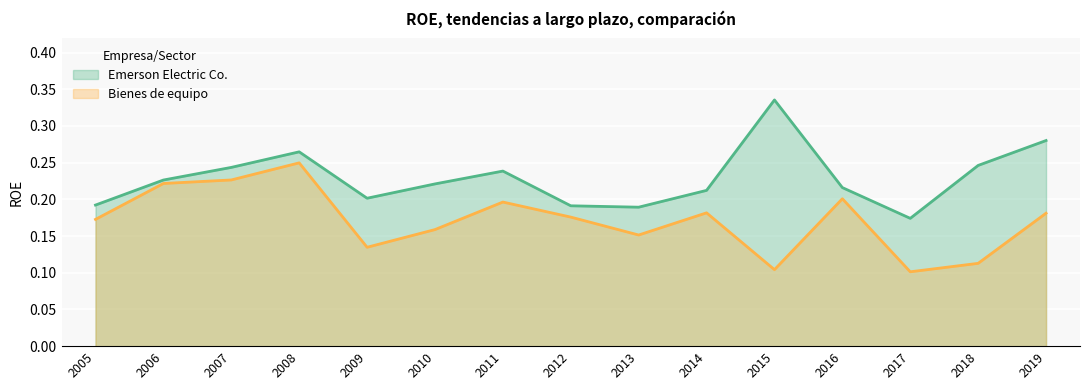

At which label does Bienes de equipo reach its peak?

2008